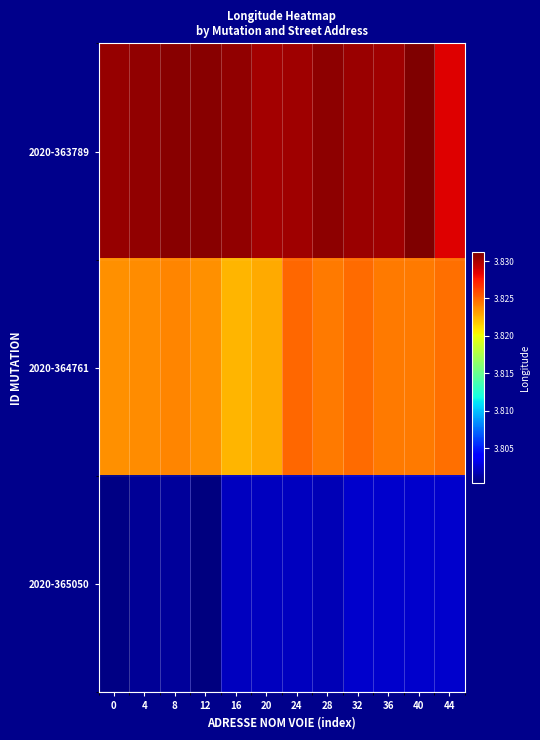

At 28, list the series in order from smallest to largest.

2020-365050, 2020-364761, 2020-363789